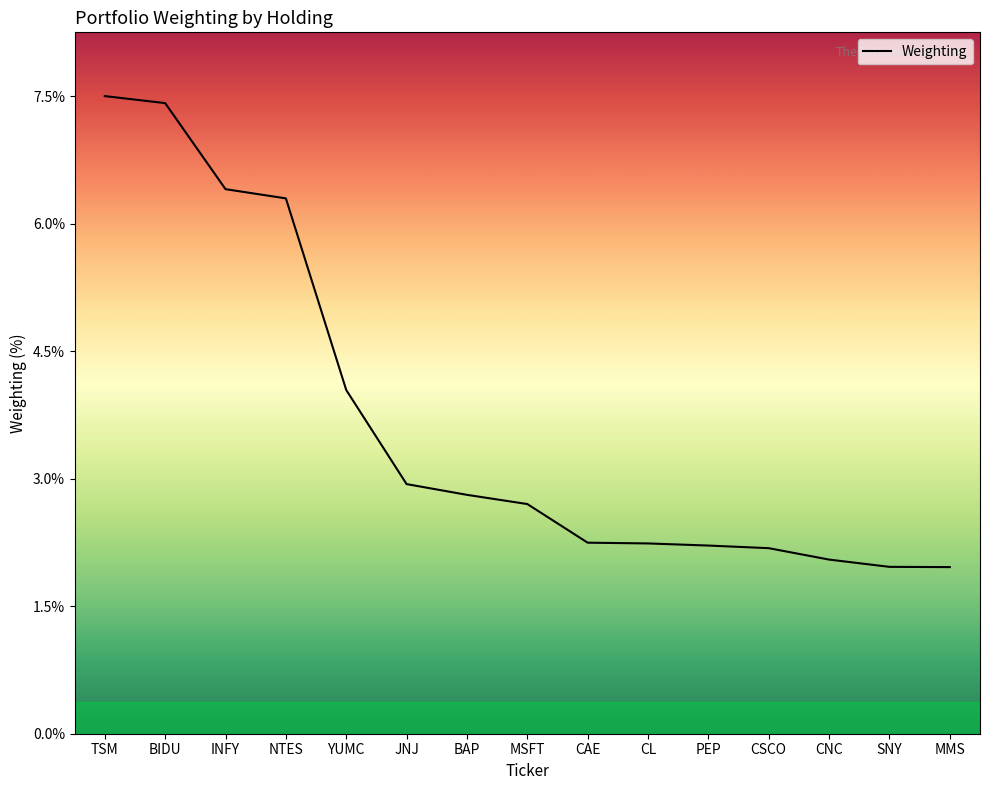

What is the greatest value displayed?

7.5